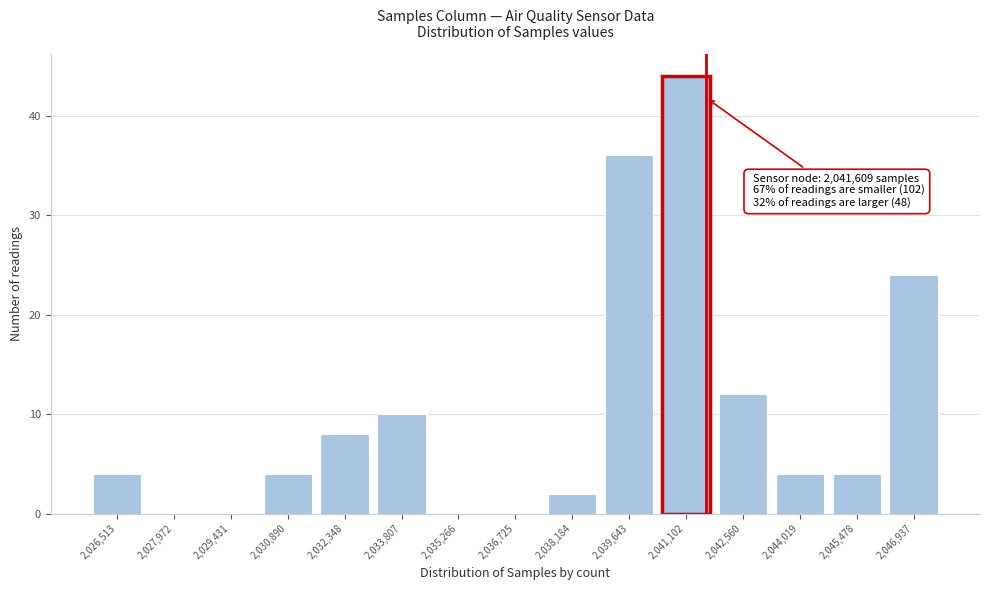

Over which range of the x-axis is the bar tallest?

2040400 to 2041800